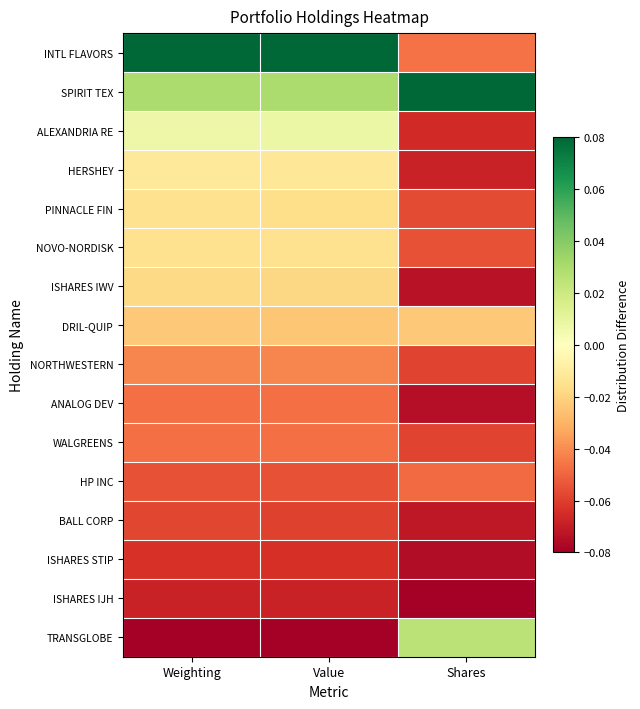

At which category is the sum across all series the highest?

Weighting